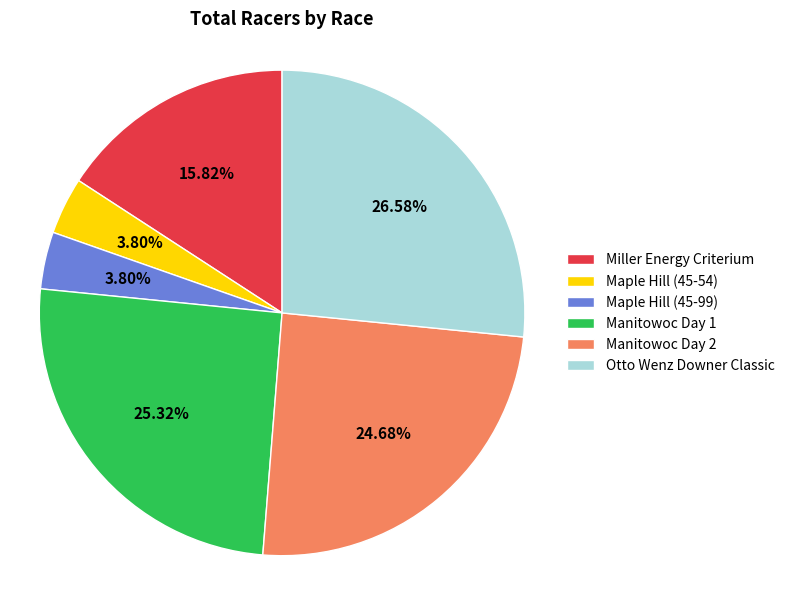

To the nearest percent, what is the average slice percentage?

17%